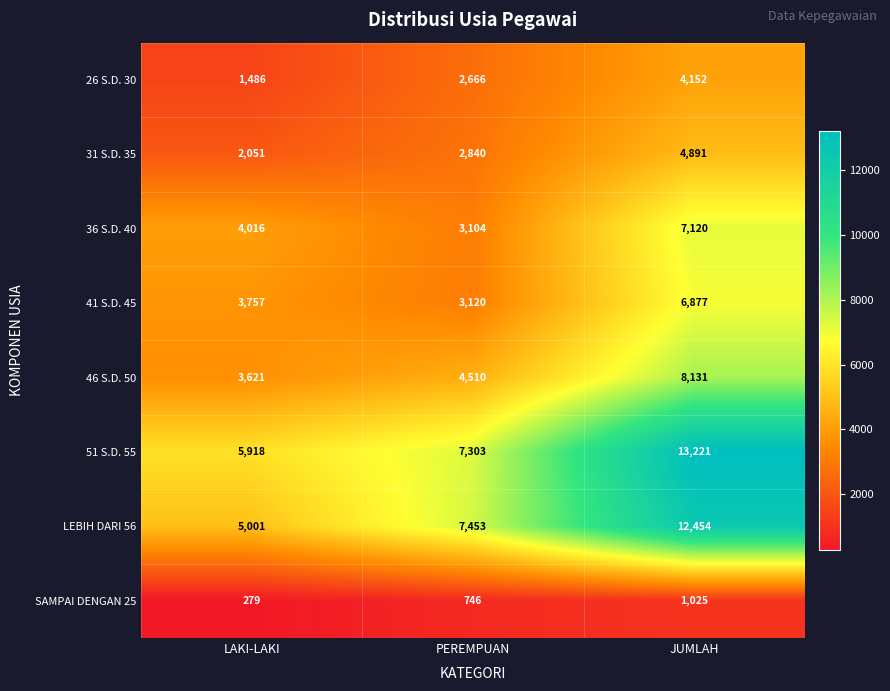

Between LAKI-LAKI and JUMLAH, which series saw the biggest shift?

LEBIH DARI 56